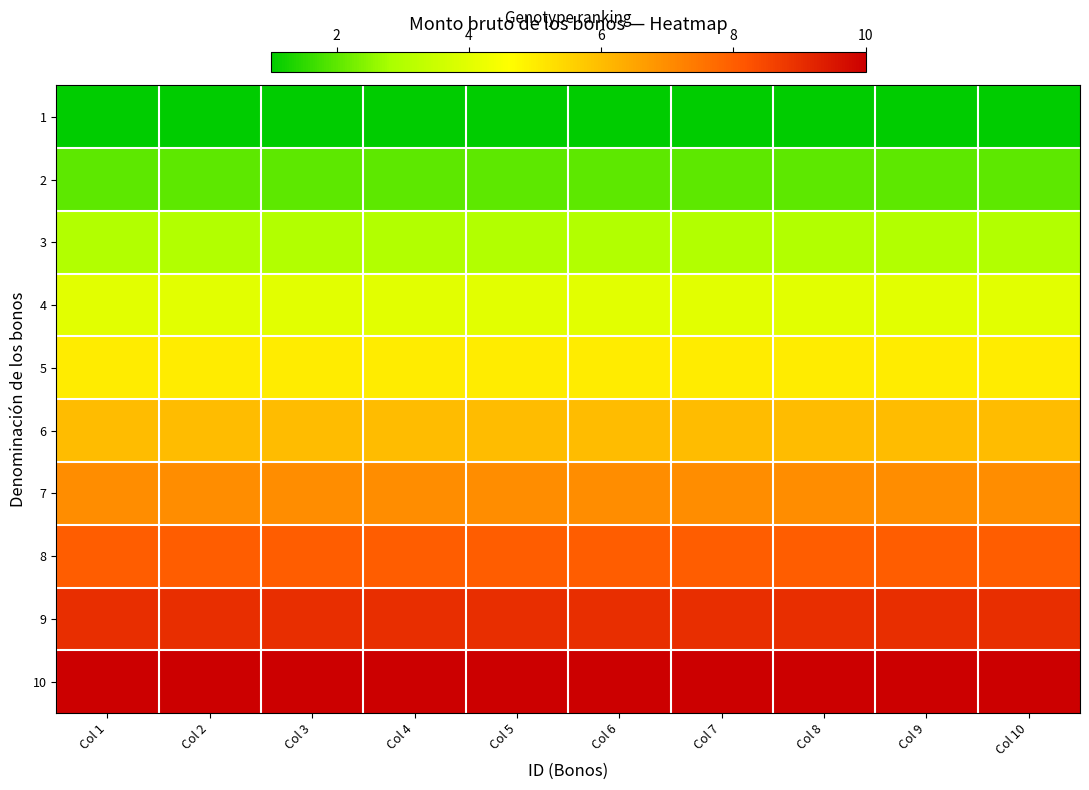

At which category is the sum across all series the highest?

Col 1